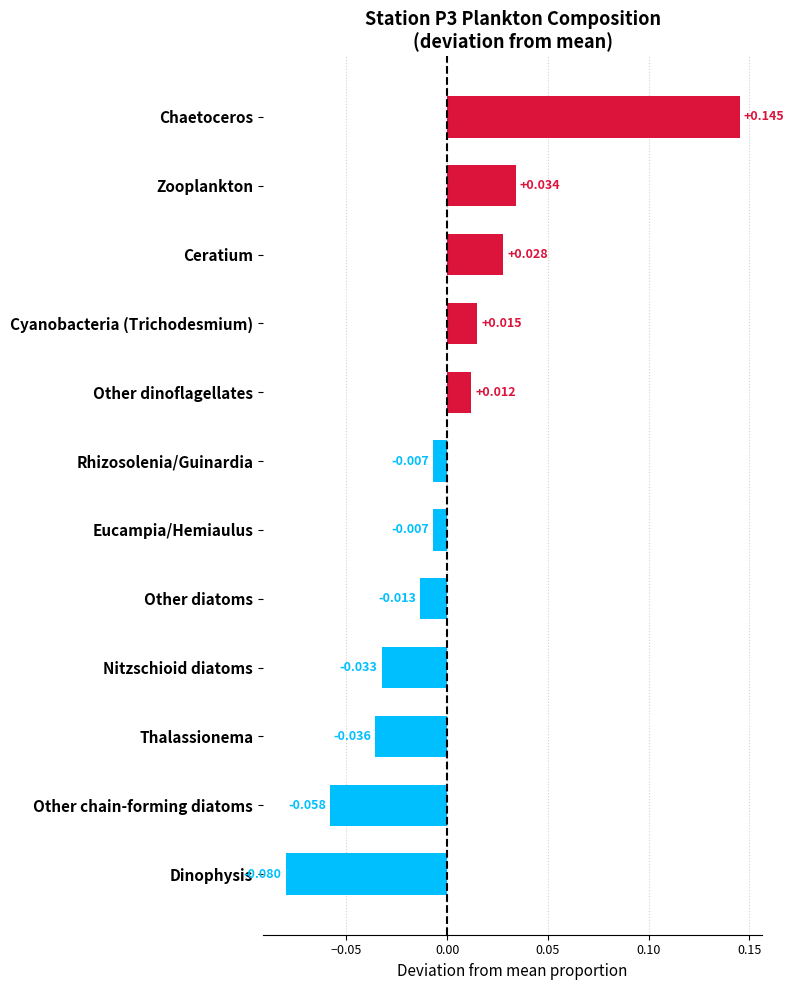

Are the bars grouped side by side (vs. stacked)?

No